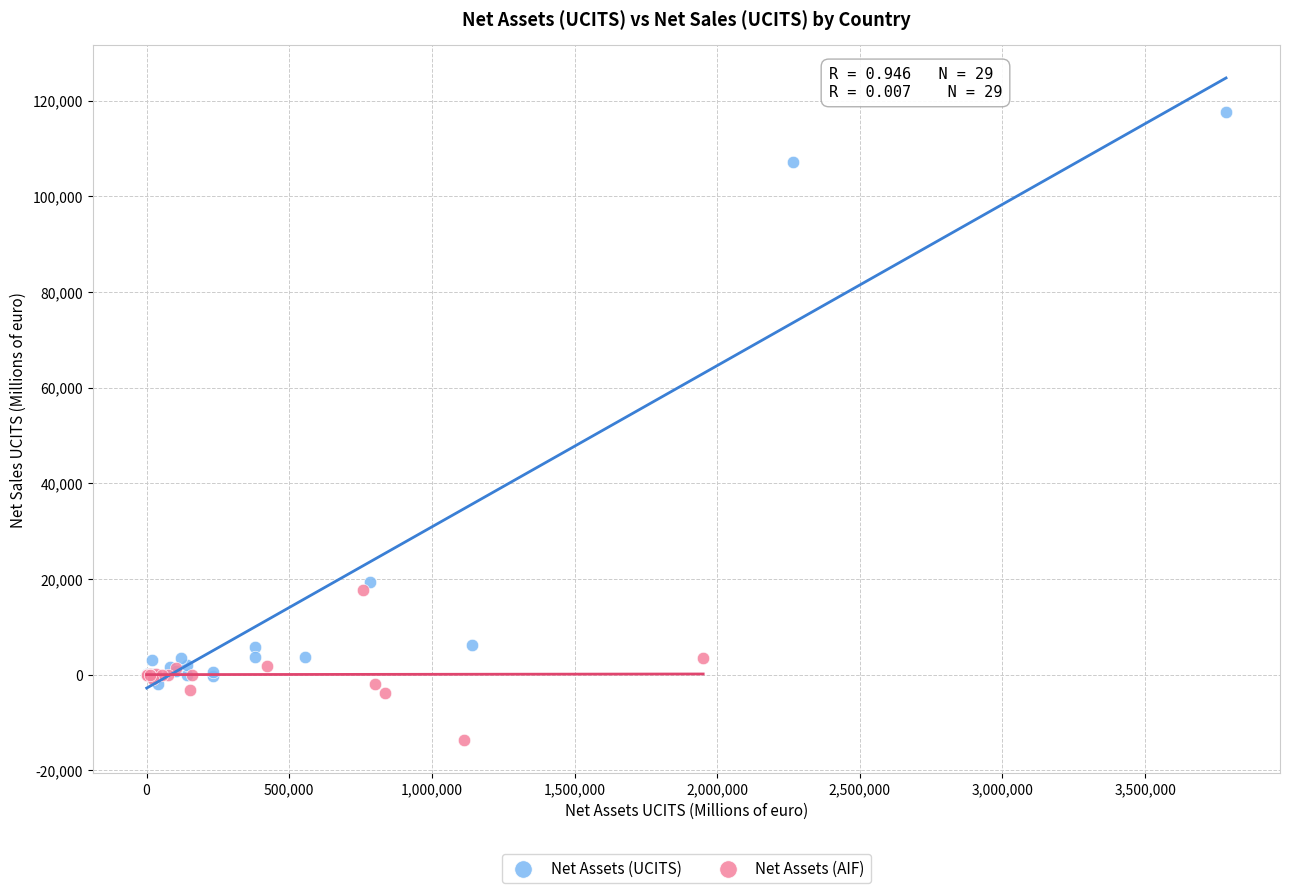

Which series contains the lowest Y value?

Net Assets (AIF)